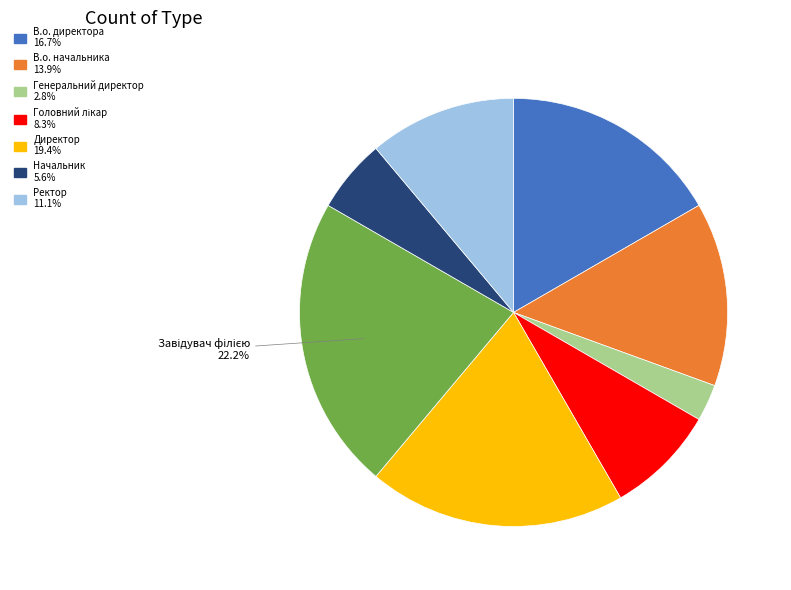

Does any single category account for the majority?

No